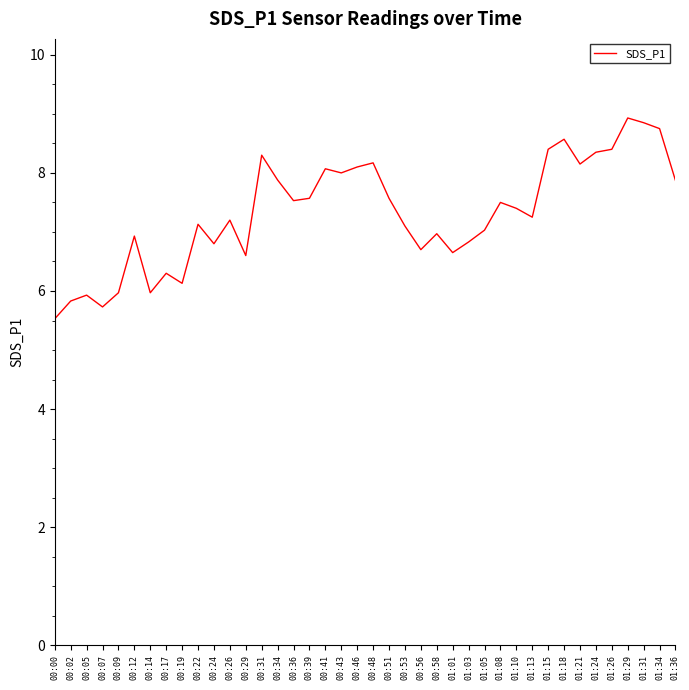

What is the difference between the values at 01:29 and 01:10?

1.5